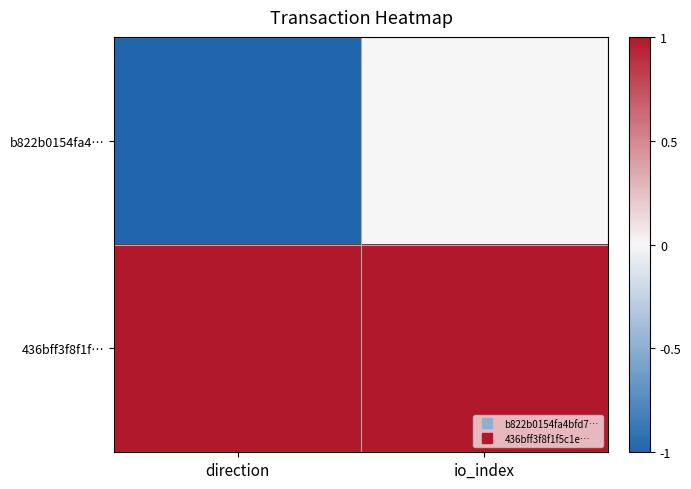

At which category is the sum across all series the highest?

io_index